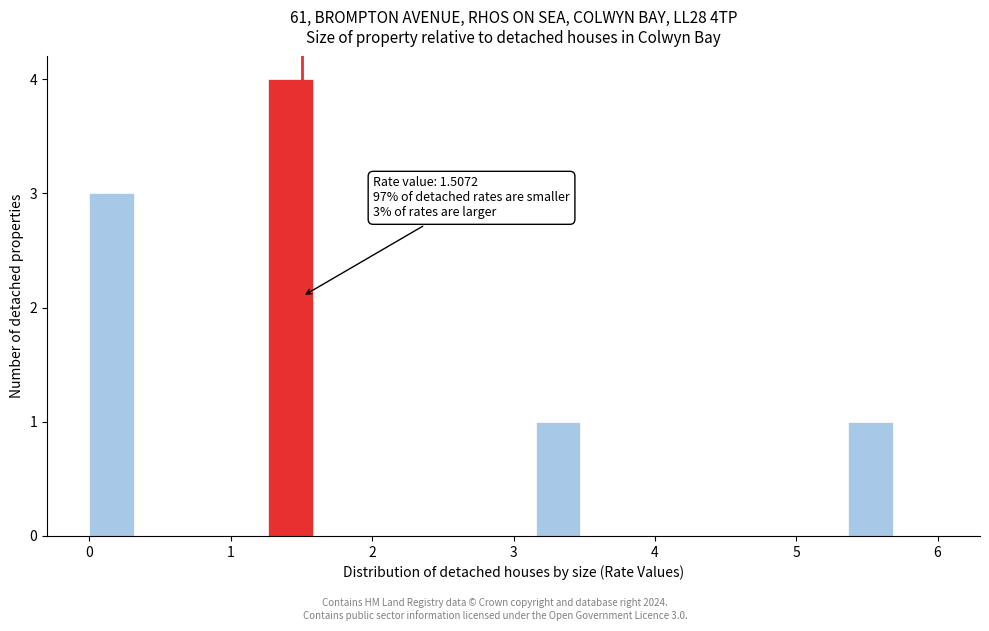

Read against the x-axis, roughly where is the centre of the tallest bar?

1.4